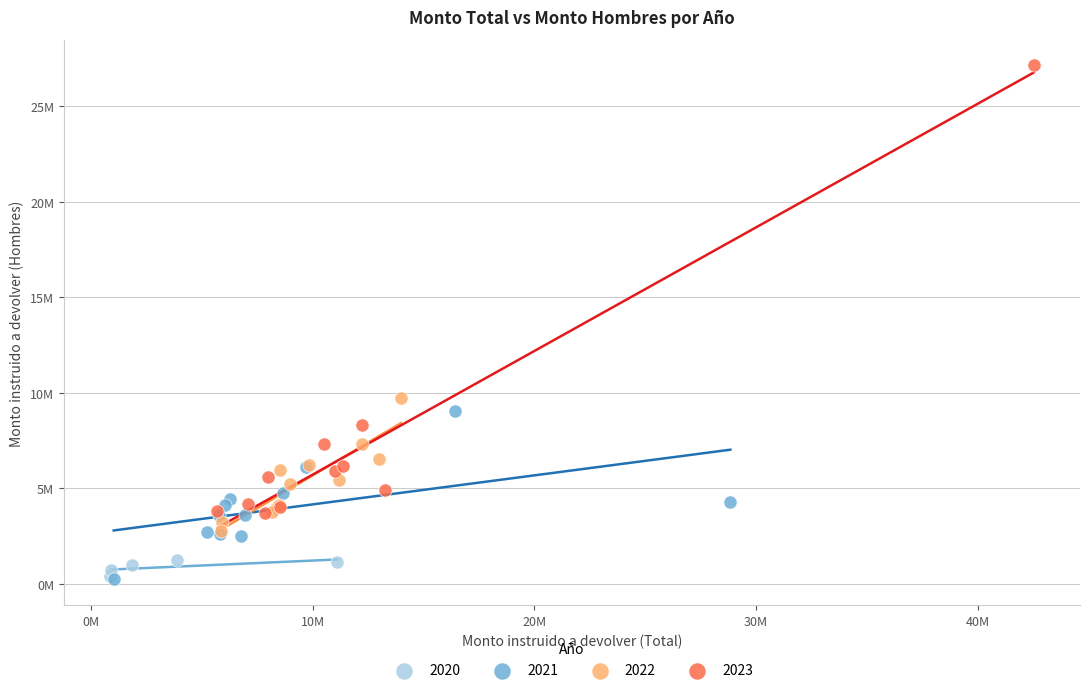

What are all the series names shown in the legend?

2020, 2021, 2022, 2023